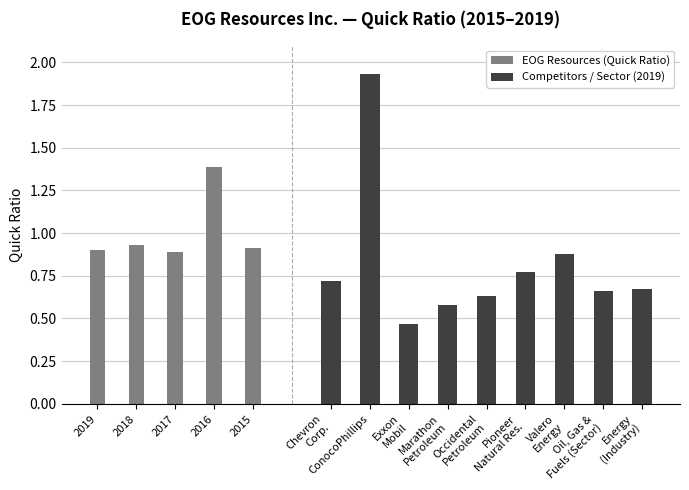

What is the highest value of the EOG Resources (Quick Ratio) series?

1.4